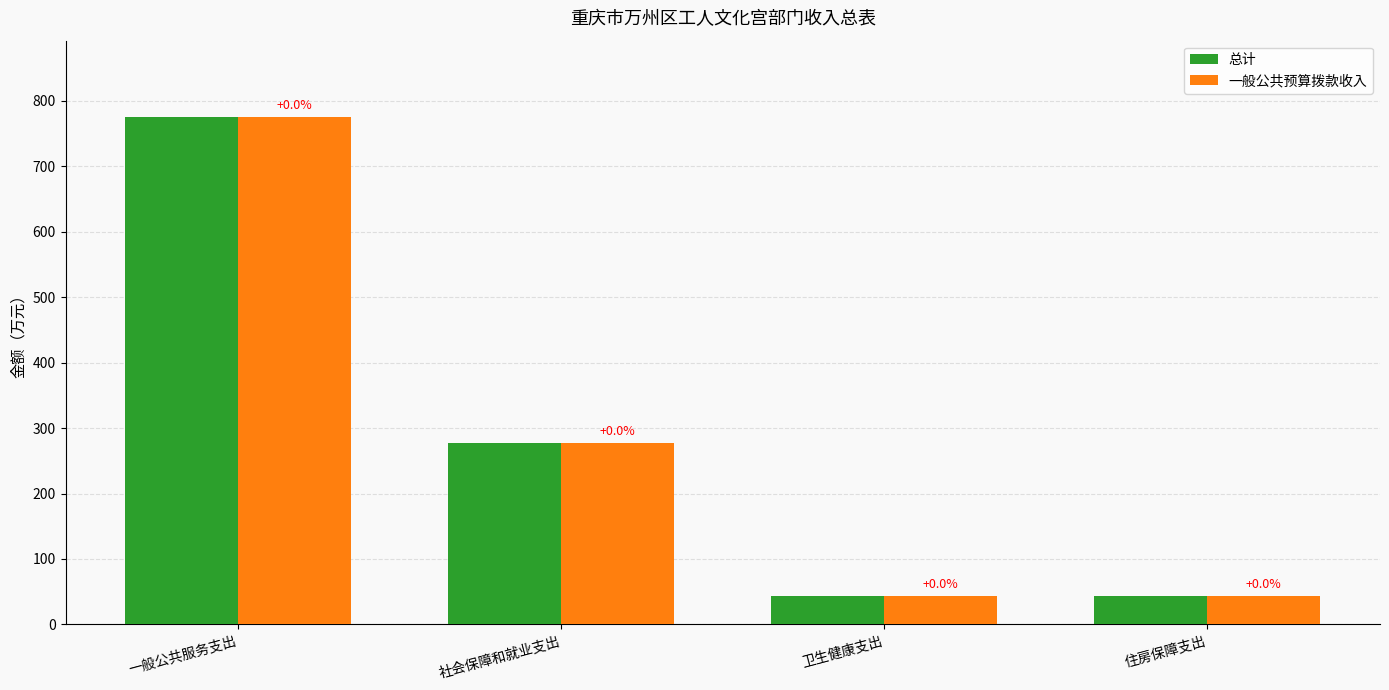

At which category does the chart reach its minimum across all series?

住房保障支出